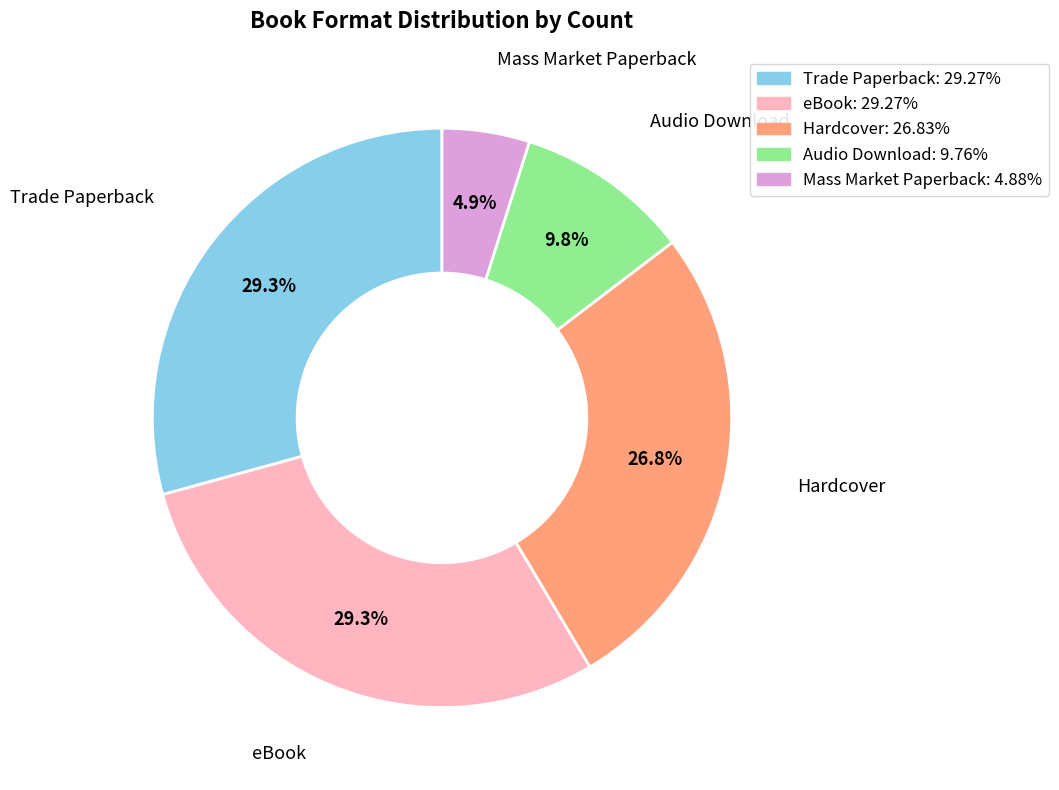

Does Hardcover represent more than half of the total?

No